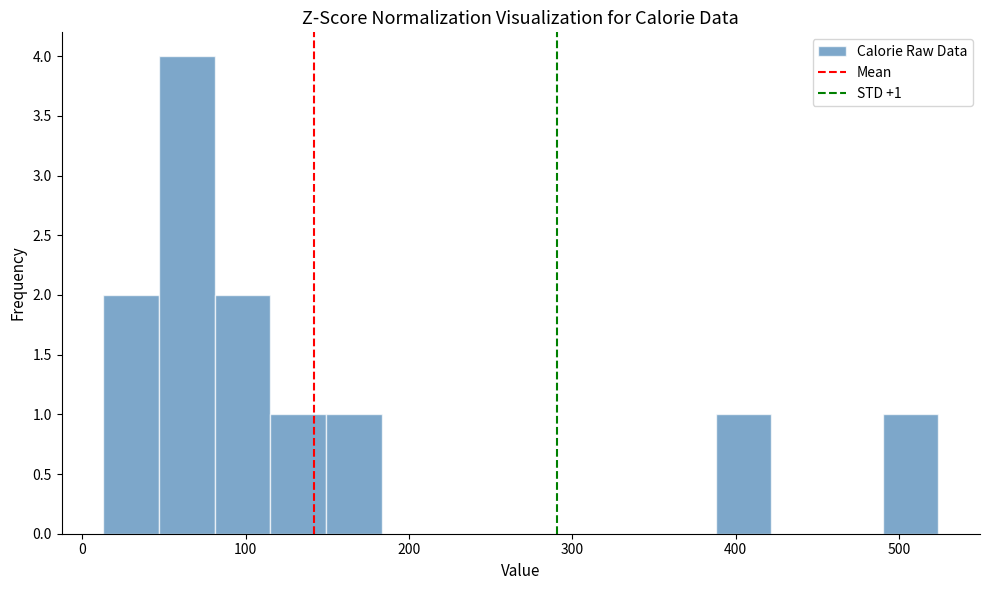

Around what value on the x-axis is the tallest bar? Give the approximate position of its centre, as read against the axis.

60